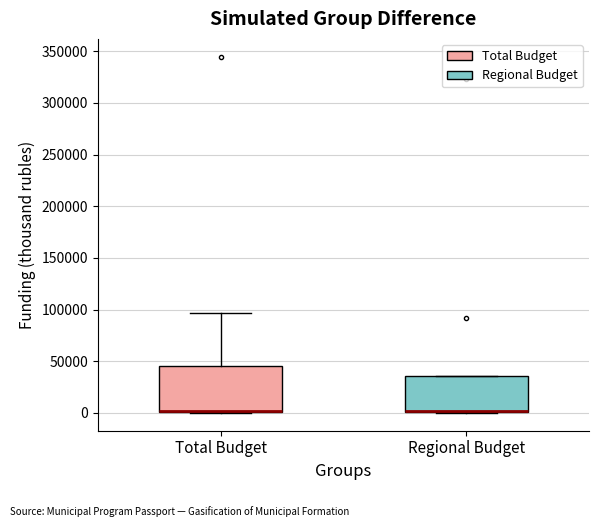

Reading left to right, read every box against the y-axis: the position of its median line, the range the box covers, and the ends of its whiskers. The values are not printed on the chart, so give them approximately, as read against the axis.

Total Budget: median 0 (drawn on the box's lower edge), box 0 to 45000, whiskers 0 to 95000
Regional Budget: median 0 (drawn on the box's lower edge), box 0 to 35000, whiskers 0 to 35000